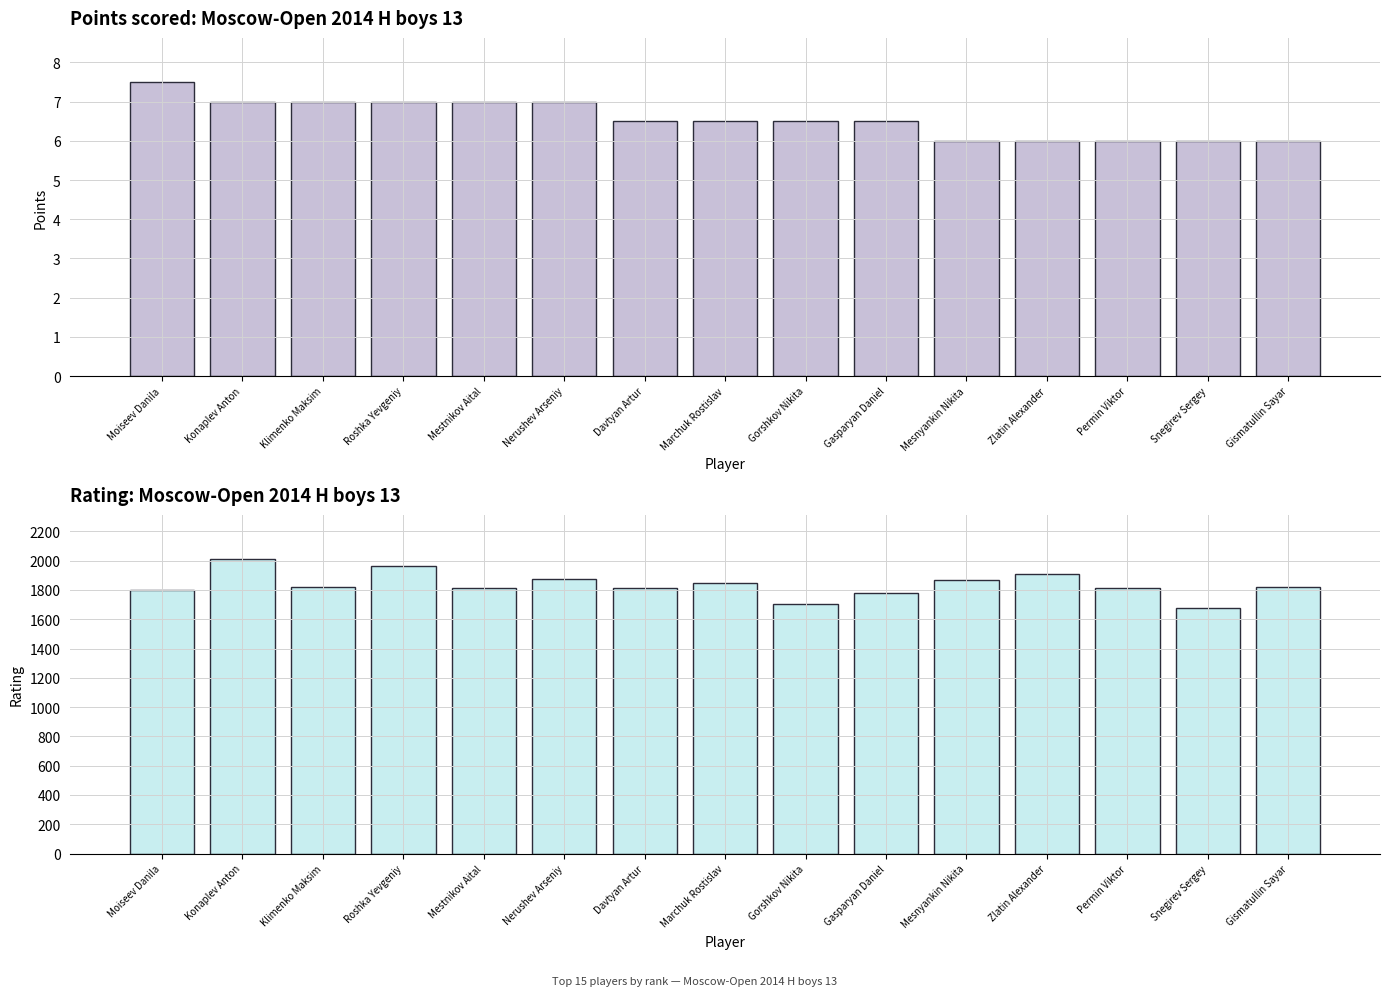

How many values in the Points series exceed 6?

10